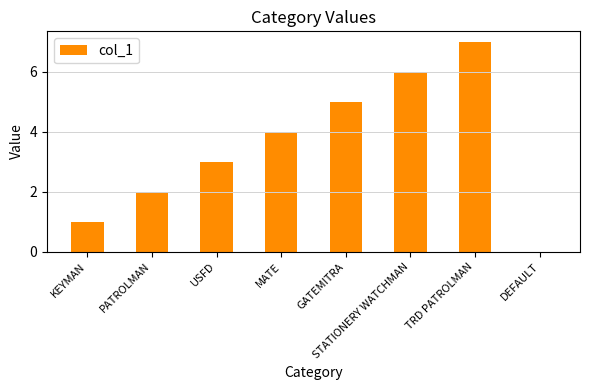

Are the bars grouped side by side (vs. stacked)?

No